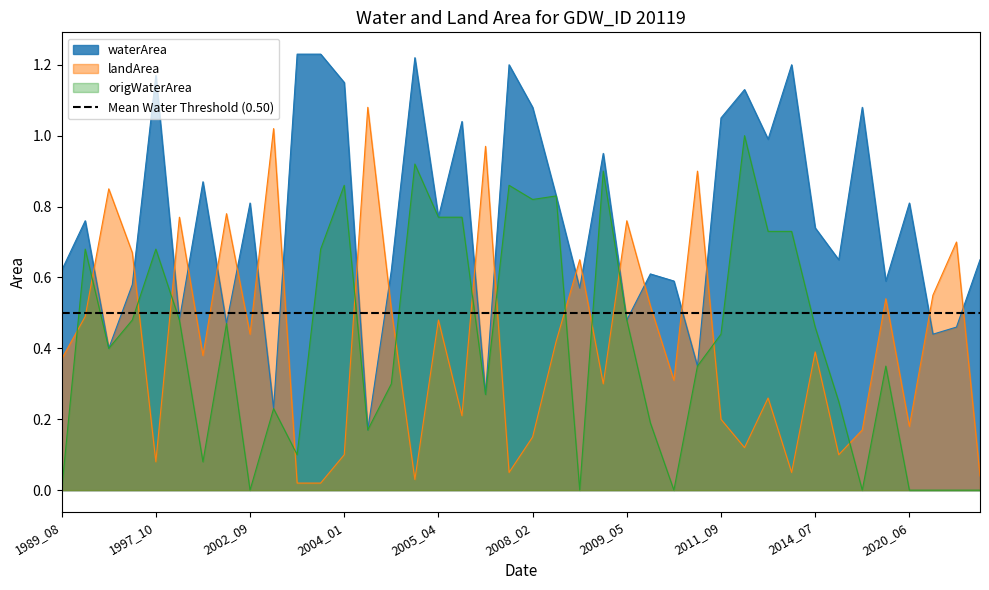

The landArea series shows 0.8 at 2000_04. True or false?

True